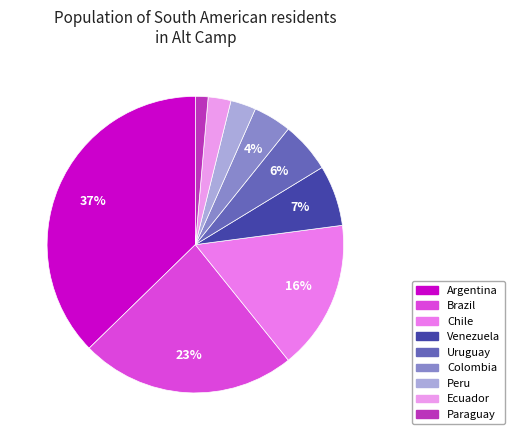

Between Chile and Brazil, which is larger?

Brazil